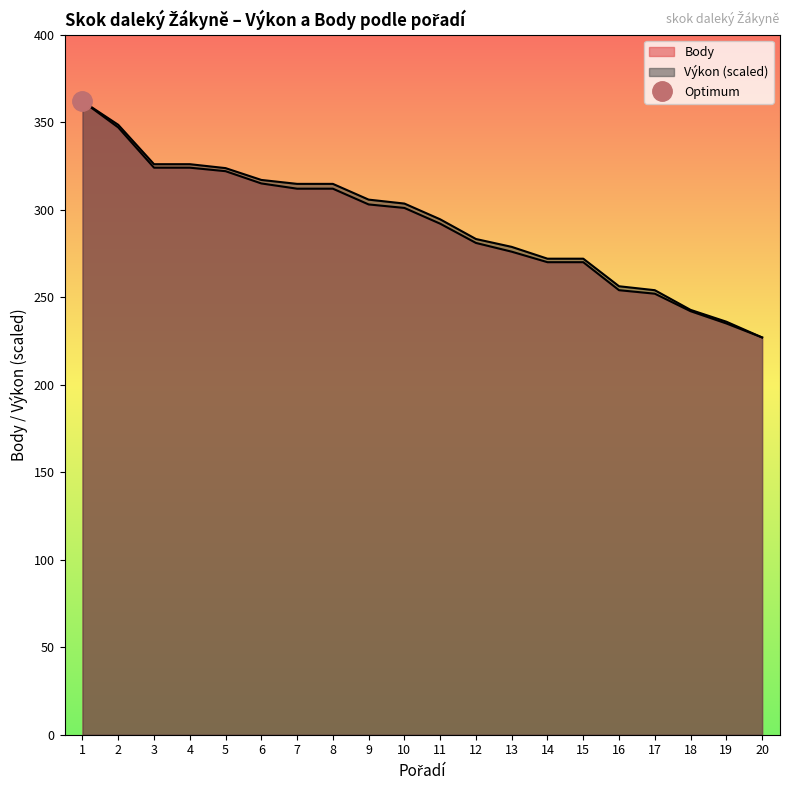

Rank the series at 8 from lowest to highest value.

Body, Výkon